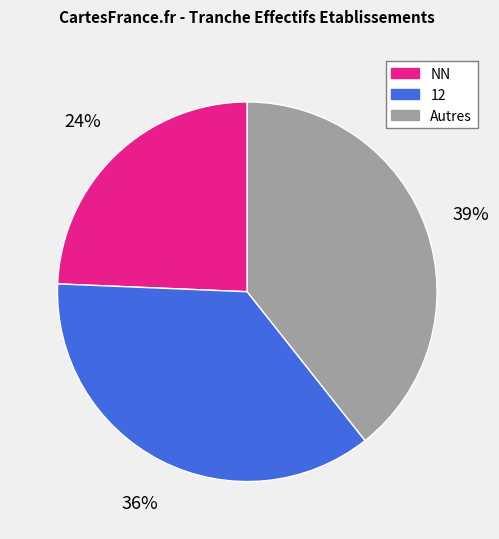

How many segments does this pie chart have?

3